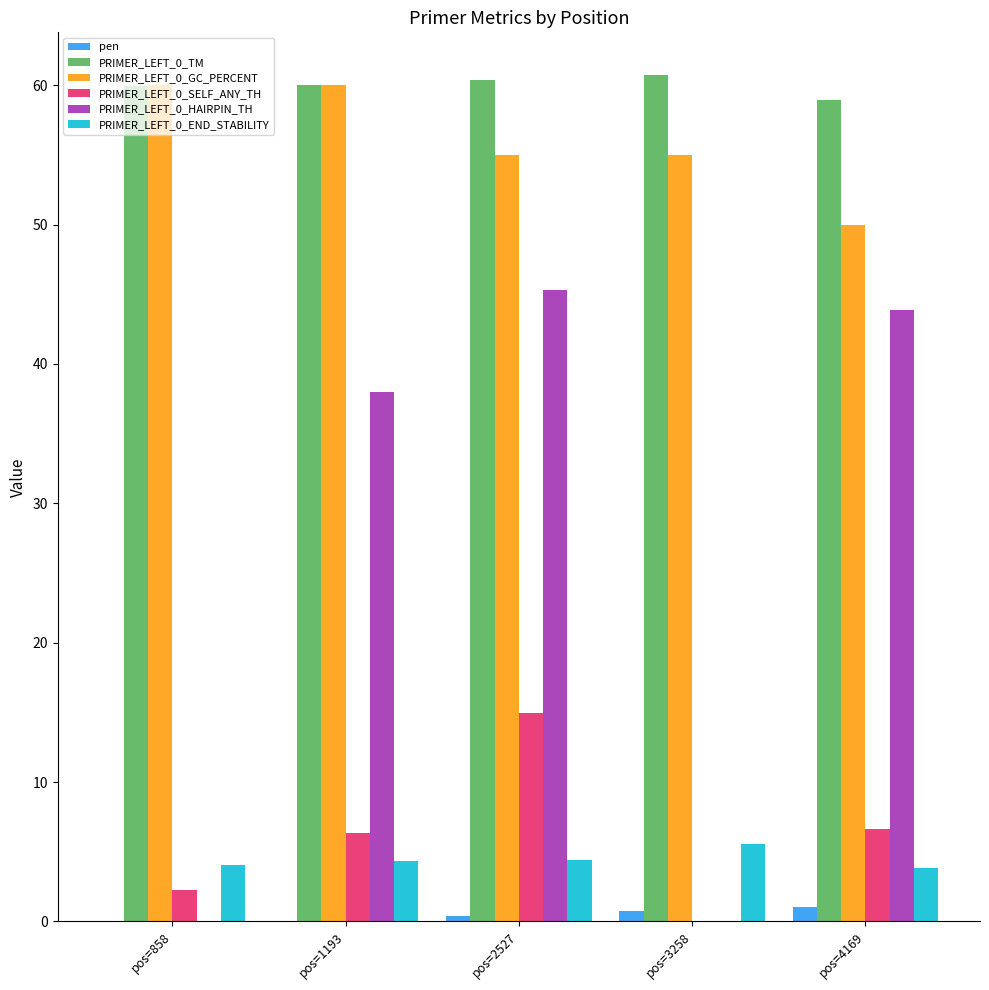

What is the sum of all PRIMER_LEFT_0_END_STABILITY values?

22.1